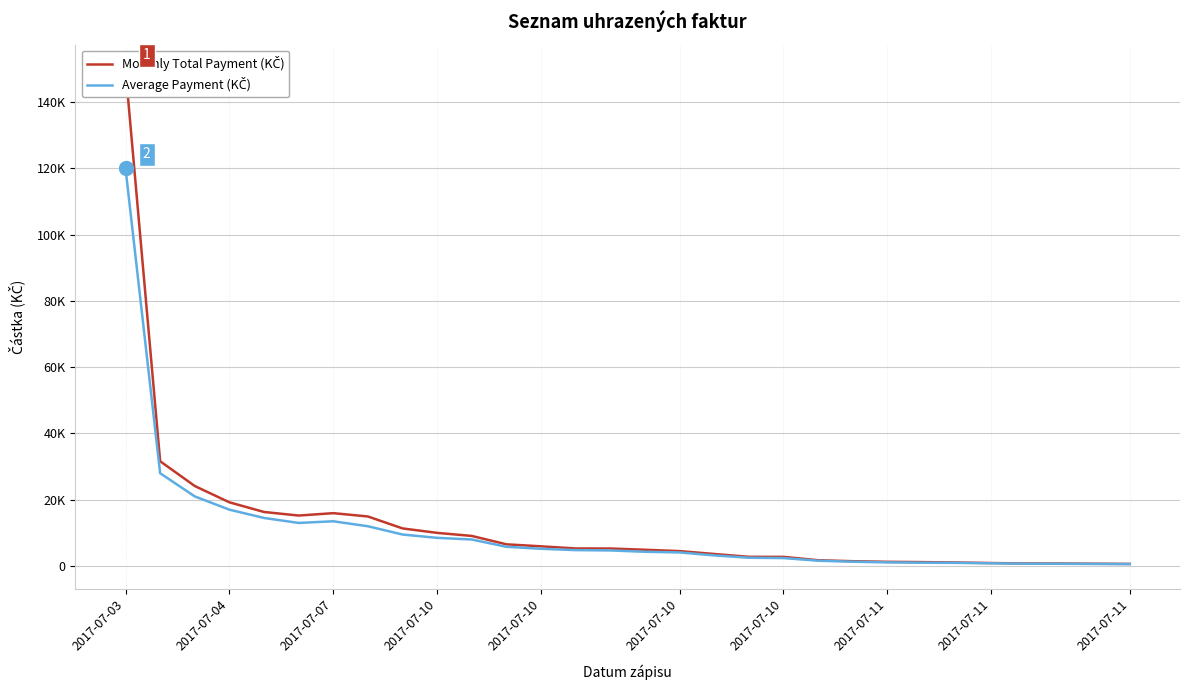

What is the minimum value for Monthly Total Payment (KČ)?

636